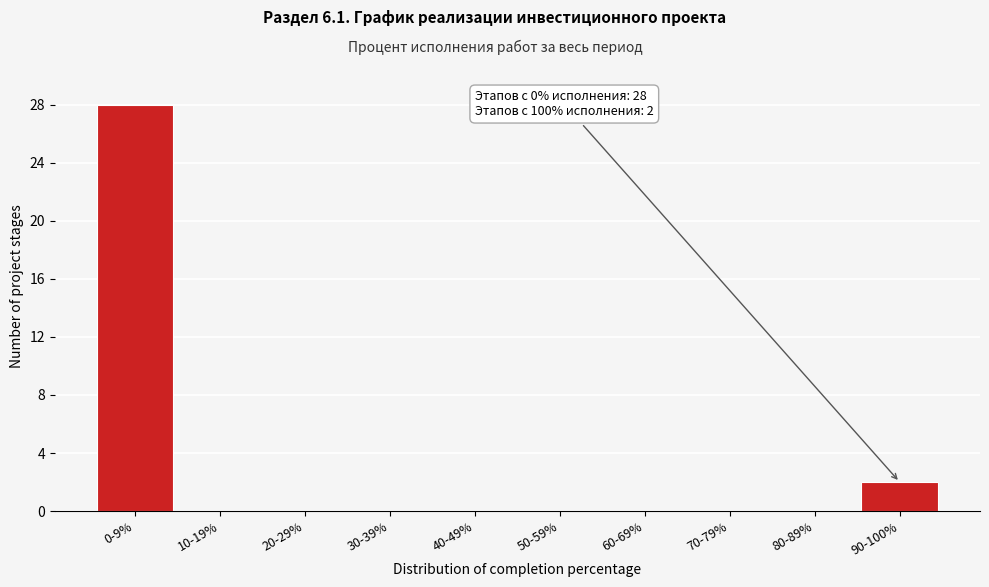

Reading left to right, what are all the values shown in this chart?

0-9%=28	10-19%=0	20-29%=0	30-39%=0	40-49%=0	50-59%=0	60-69%=0	70-79%=0	80-89%=0	90-100%=2